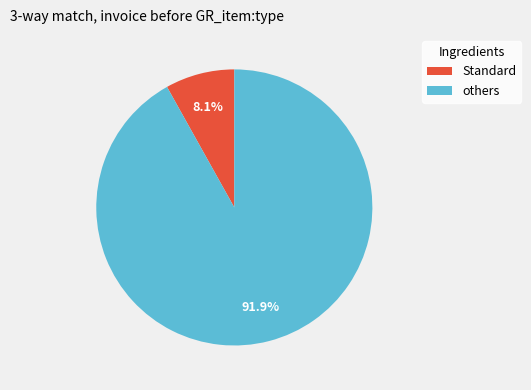

What portion of the pie excludes others?

8.1%